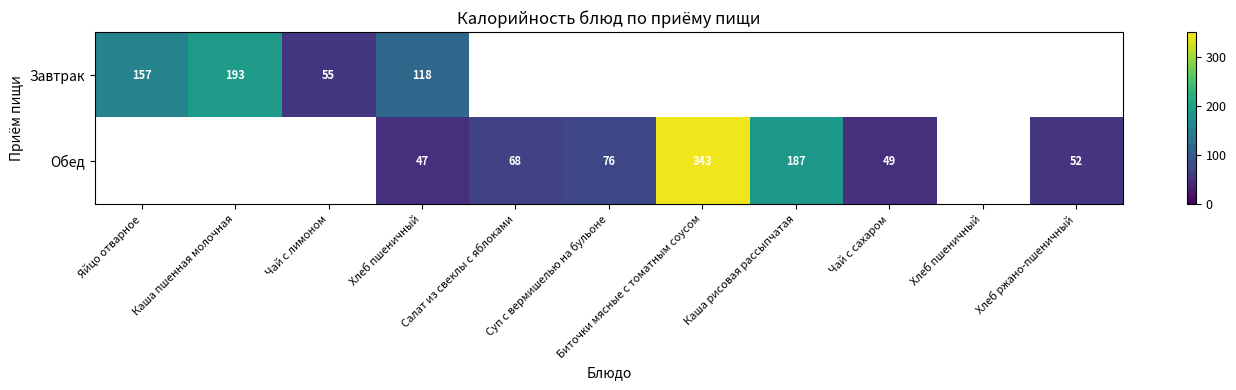

At how many categories does at least one series exceed 250?

1